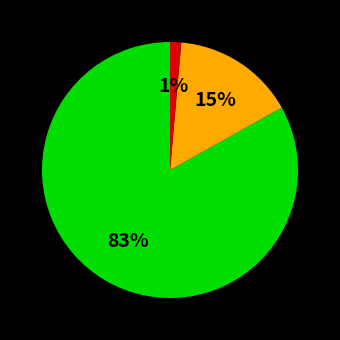

Does any single category account for the majority?

Yes